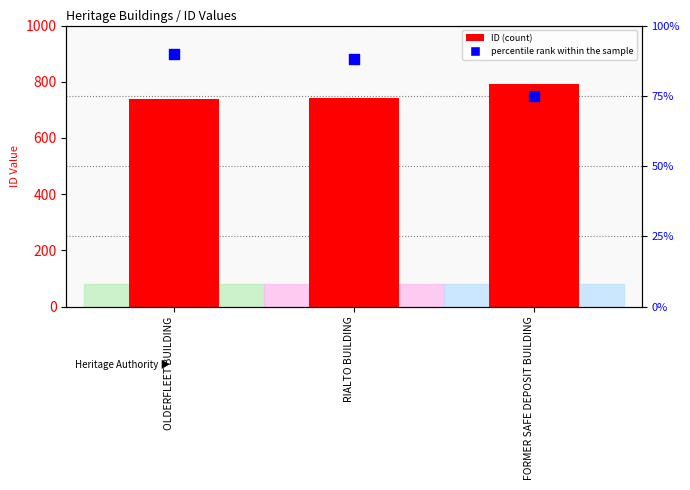

Which series has the largest total across all categories?

ID